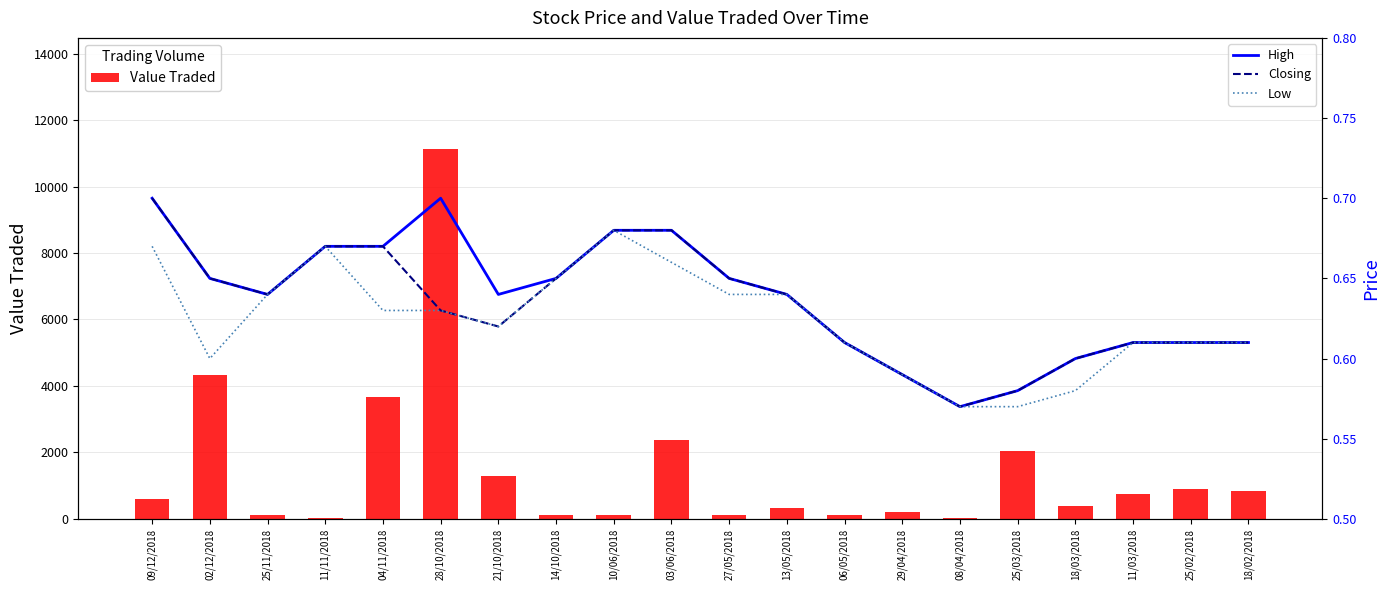

What is the smallest value displayed?

0.6